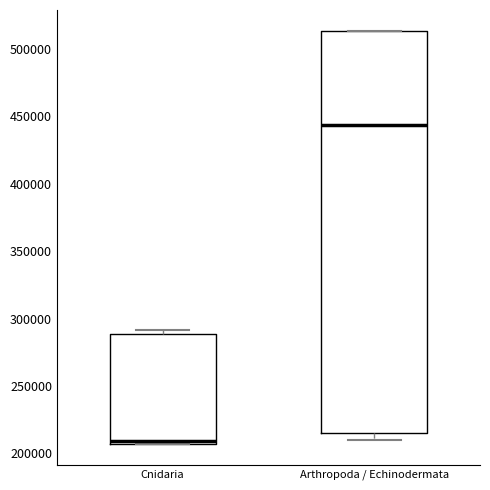

Which box is the tallest, from its lower edge to its upper edge?

Arthropoda / Echinodermata